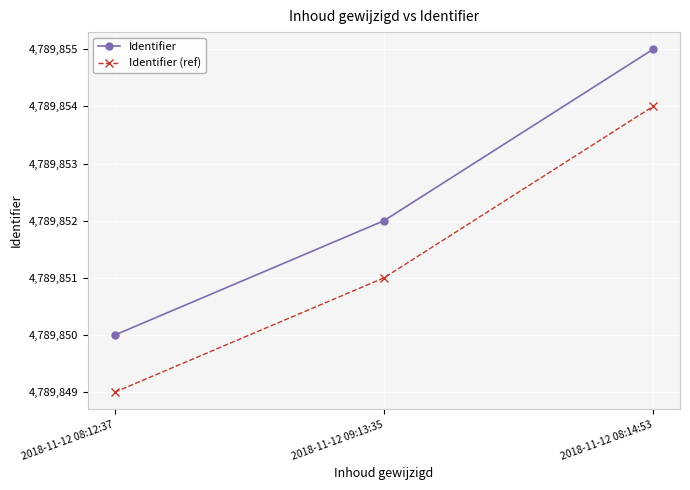

Is it true that Identifier (ref) equals 4789854 at 2018-11-12 08:14:53?

True